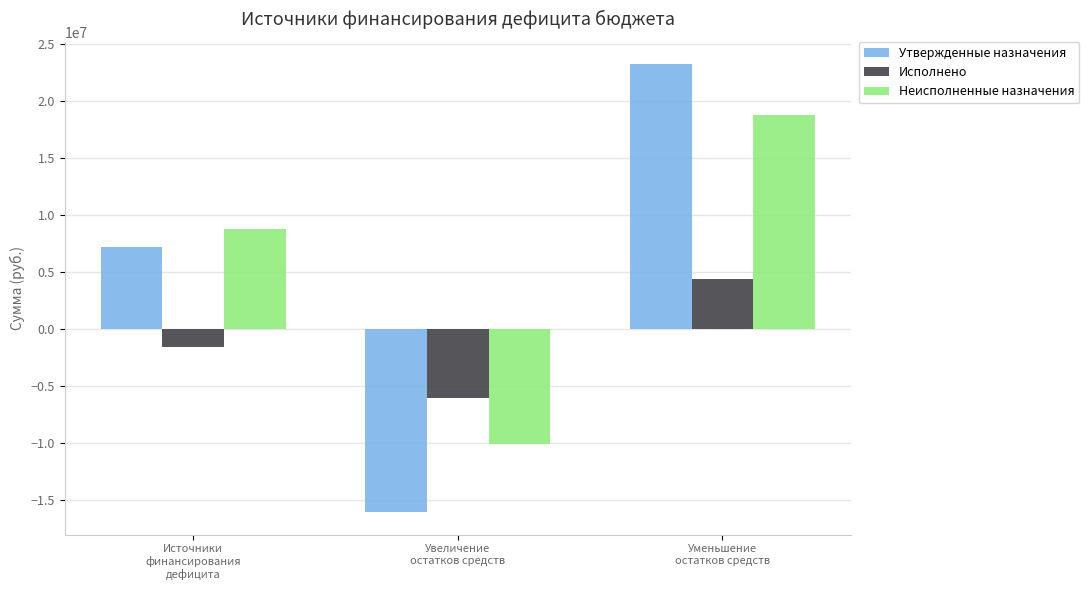

Which category has the lowest value in the Неисполненные назначения series?

Увеличение
остатков средств